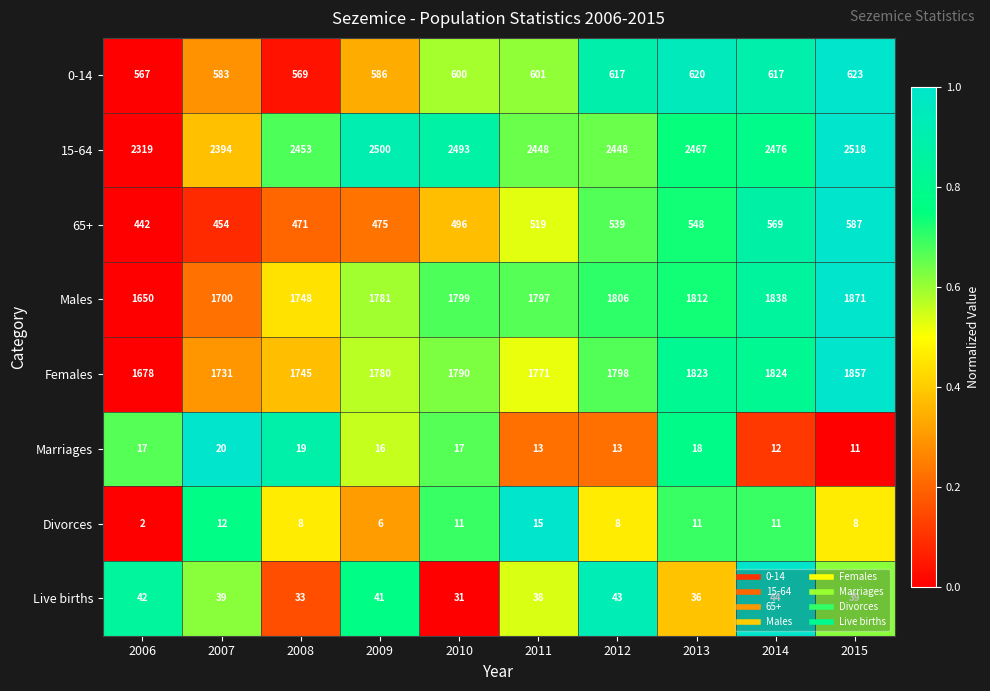

Which category has the lowest value across all series?

2006